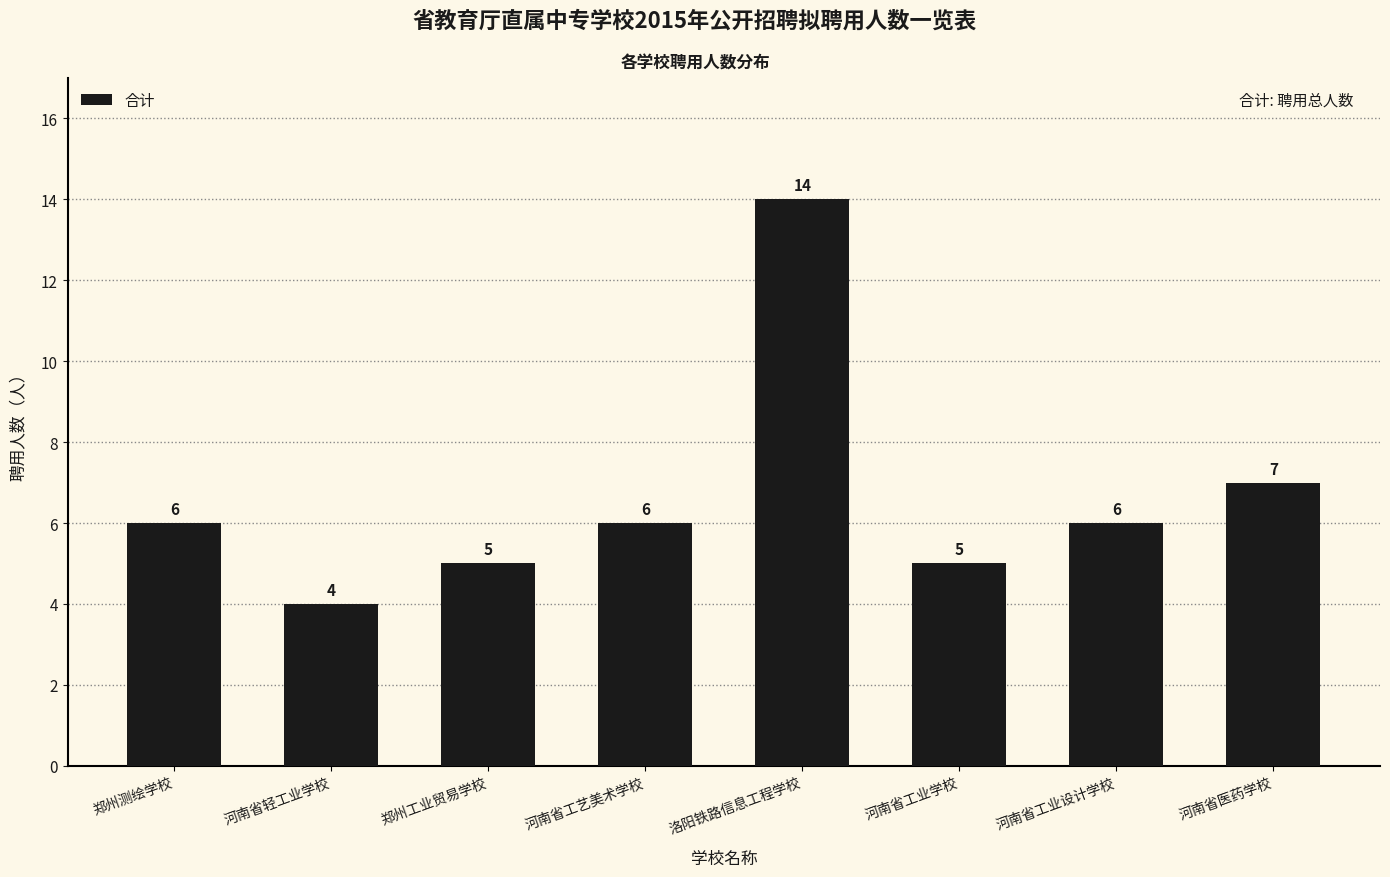

What is the label of the 8th bar from the left?

河南省医药学校